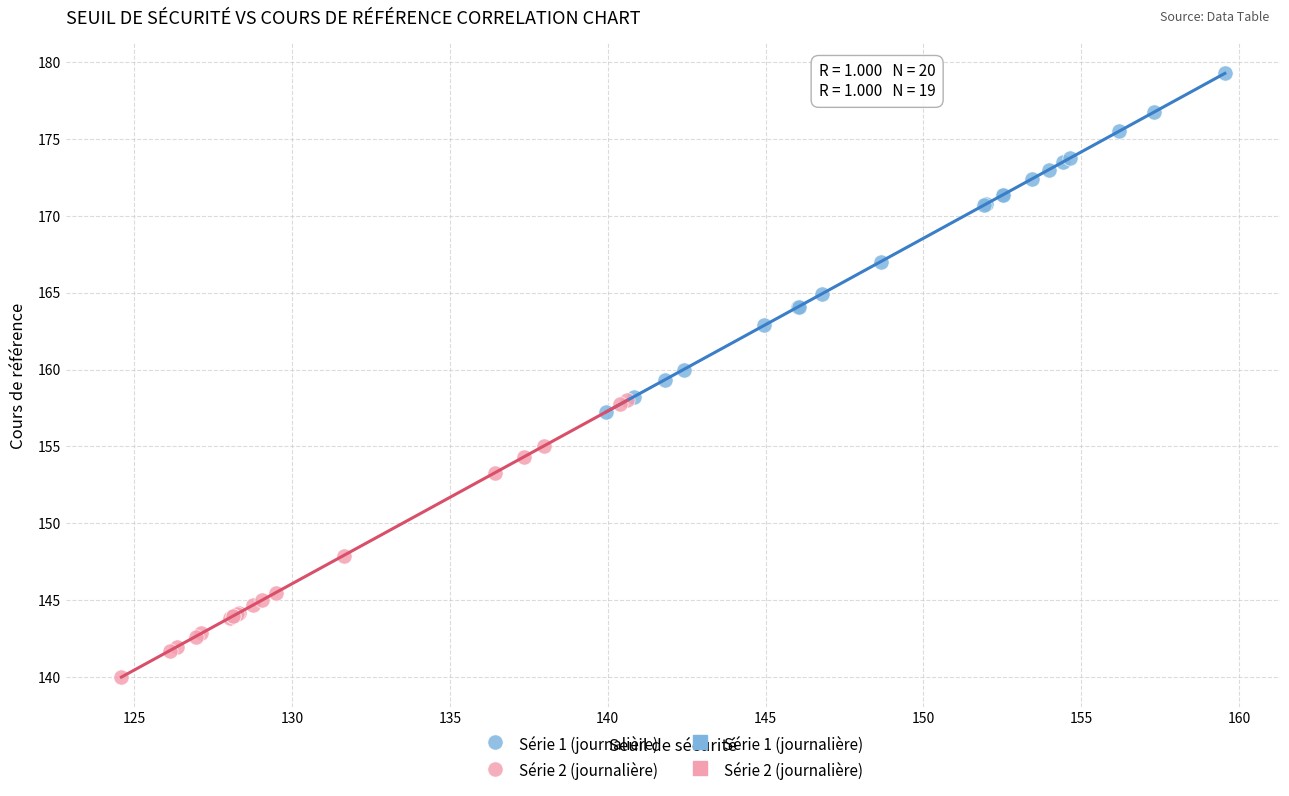

Which series reaches the maximum Y coordinate?

Série 1 (journalière)